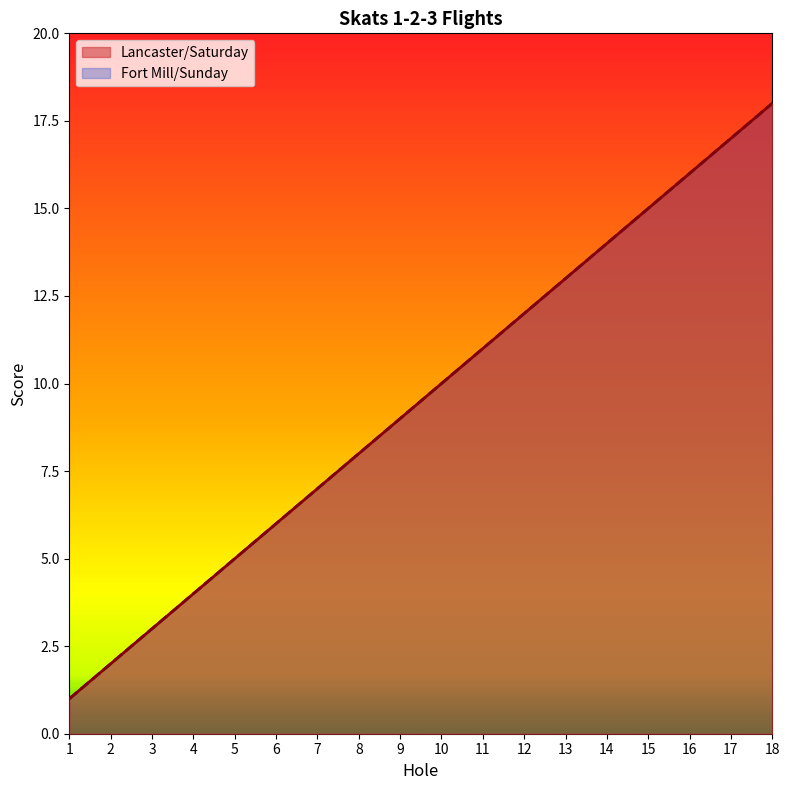

Between 4 and 6, which series saw the biggest shift?

Lancaster/Saturday